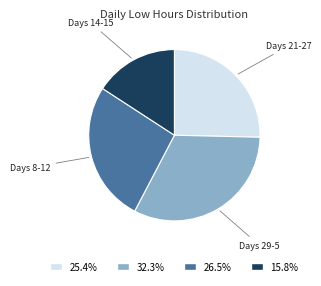

Does any single category account for the majority?

No